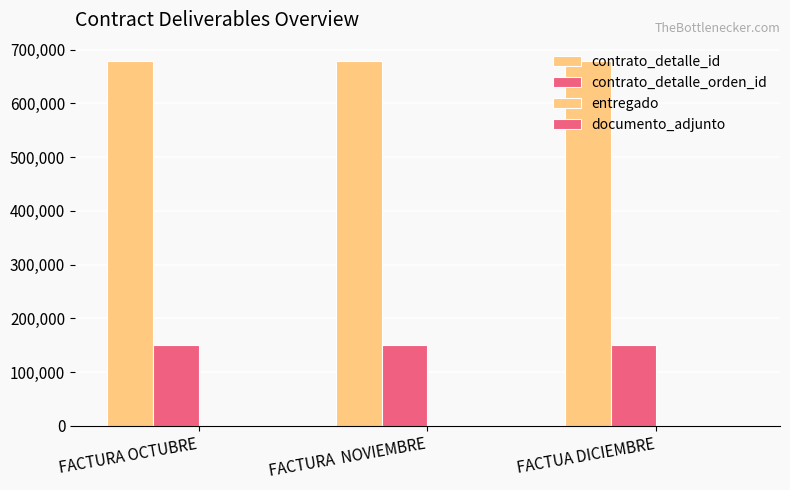

Are the bars horizontal?

No